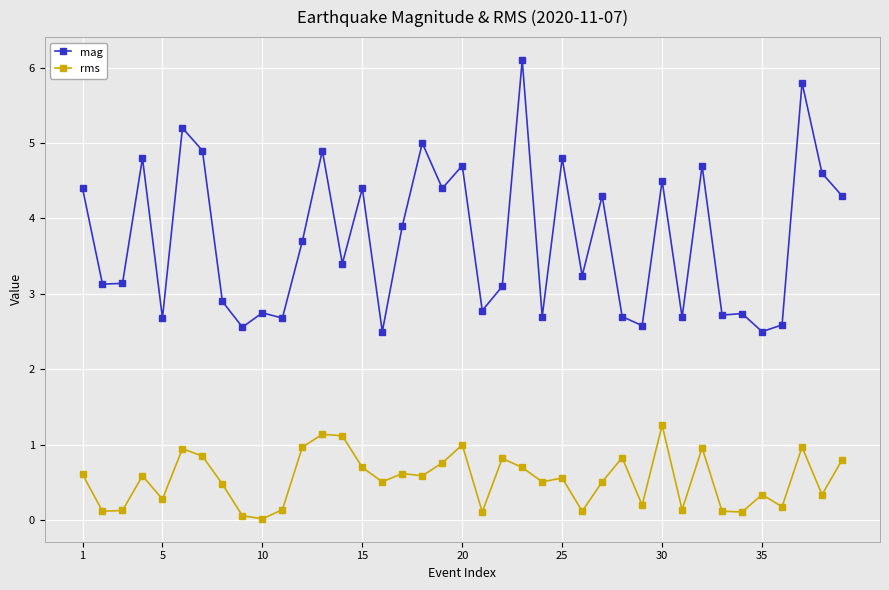

Rank the series by their maximum value, from lowest to highest.

rms, mag